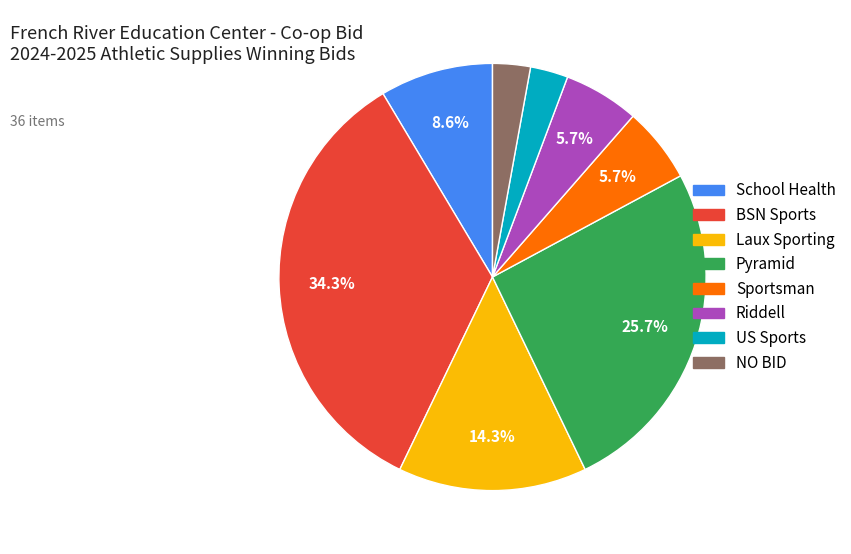

Combined, do Sportsman and Riddell account for over 50%?

No